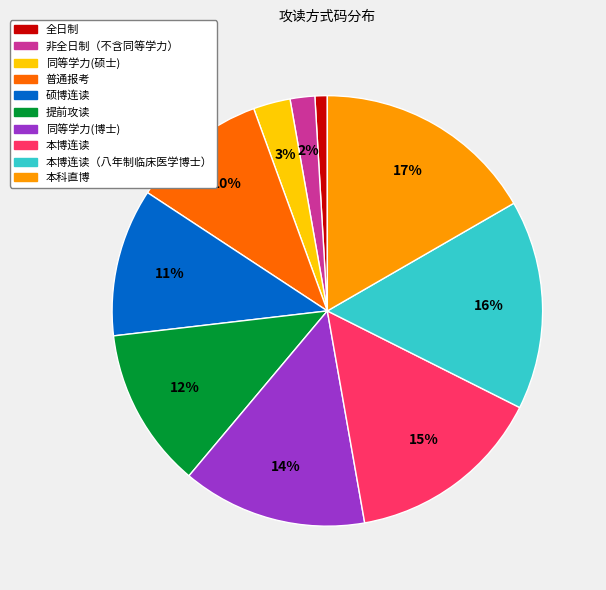

How many segments does this pie chart have?

10